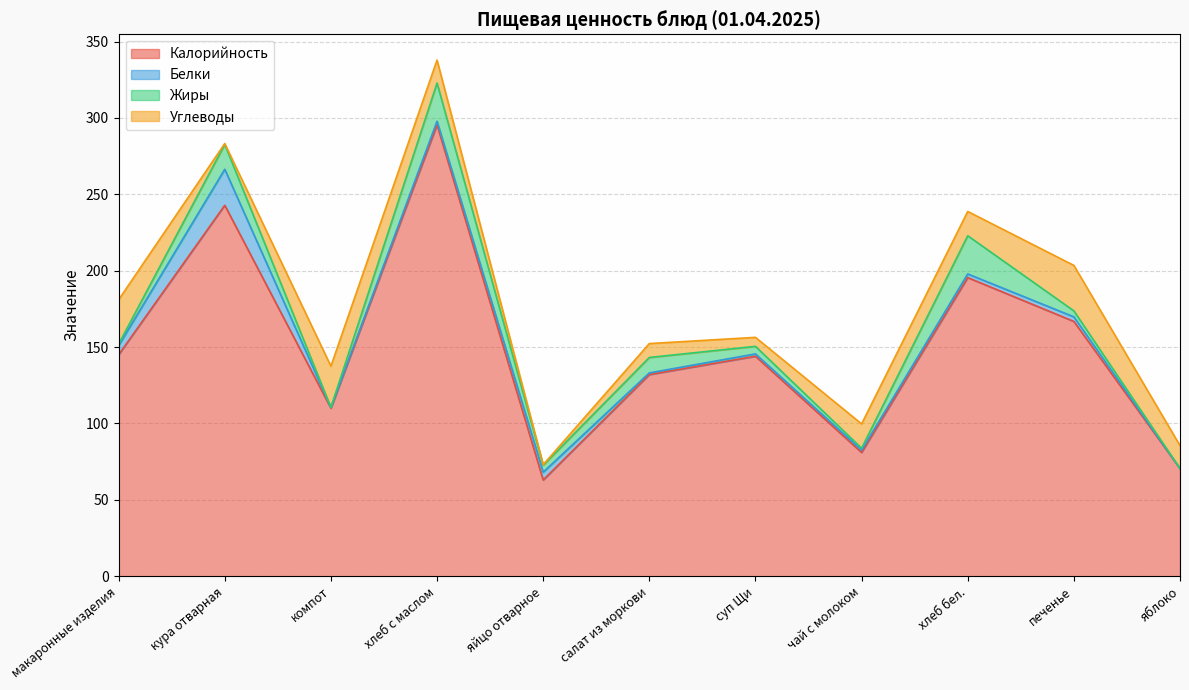

In Жиры, how many points are higher than both neighbors (excluding endpoints)?

4